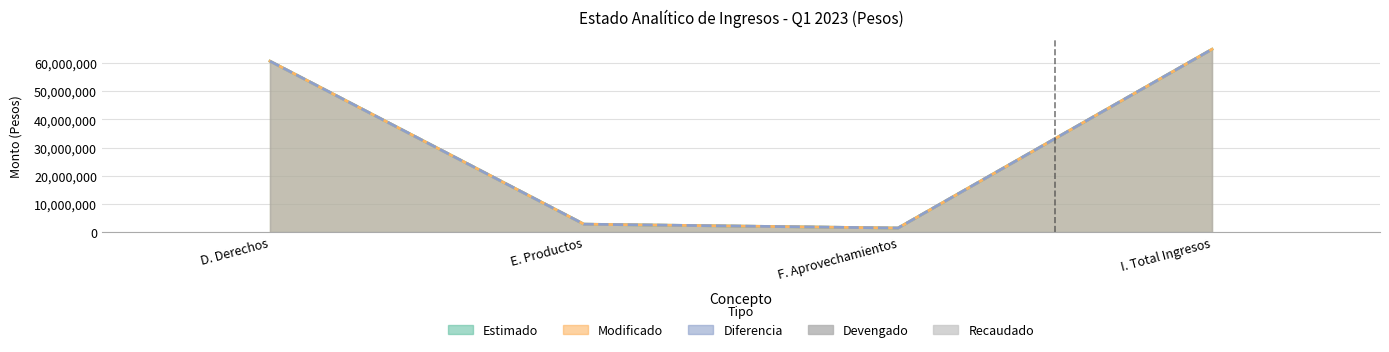

Reading left to right, transcribe all the data shown in this chart.

Estimado: 60629486.6	2798318.8	1429315.8	64857121.2
Modificado: 60629486.6	2798318.8	1429315.8	64857121.2
Diferencia: 60629486.6	2798318.8	1429315.8	64857121.2